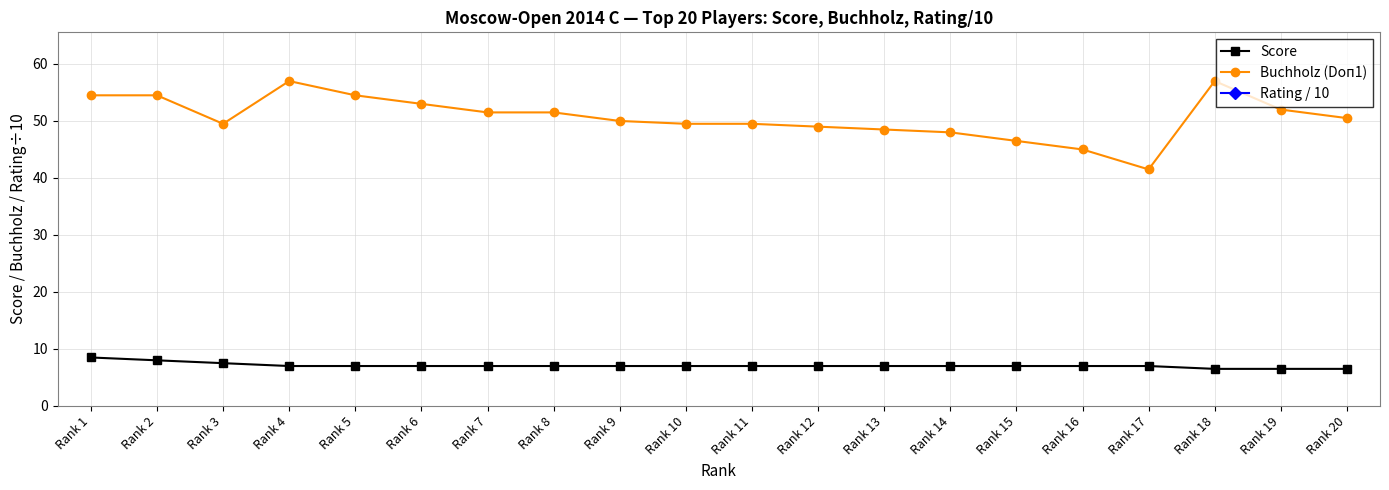

What is the value of the Score point at the 10th from the left?

7.0